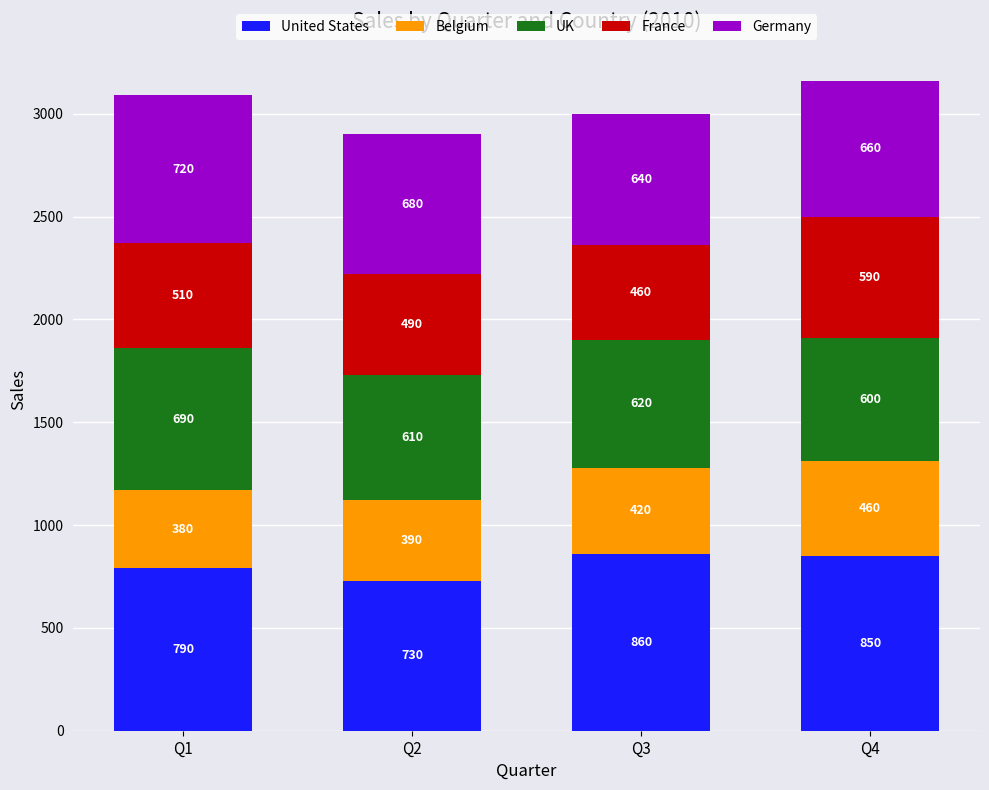

At which label does United States reach its peak?

Q3